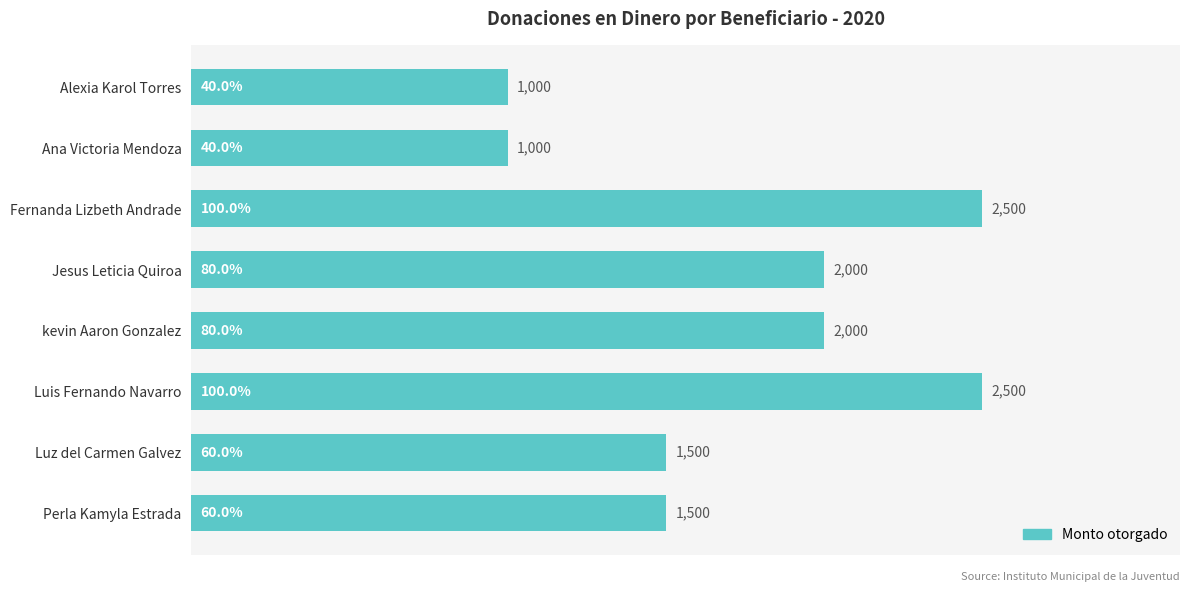

What is the minimum value shown in the chart?

1000